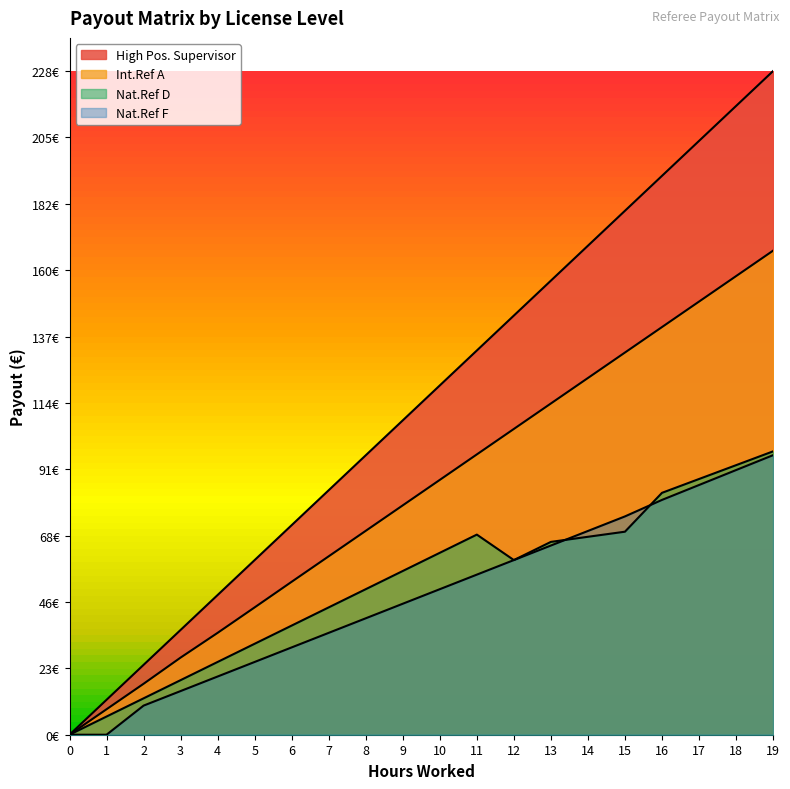

True or false: Auszahlung p.P and Fahrtkosten intersect in this chart.

False